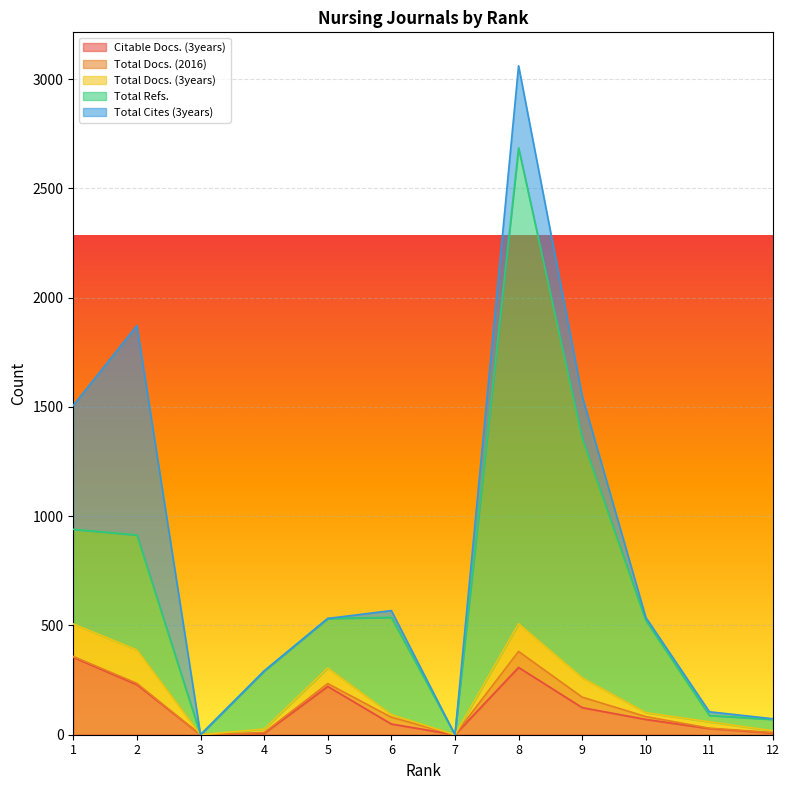

What is the value of the Total Docs. (2016) point at the 11th from the left?

2